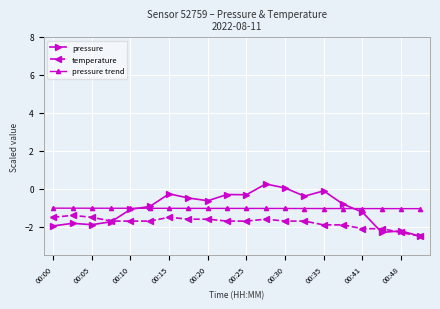

Which series ends up on top after the final intersection of pressure and pressure trend?

pressure trend